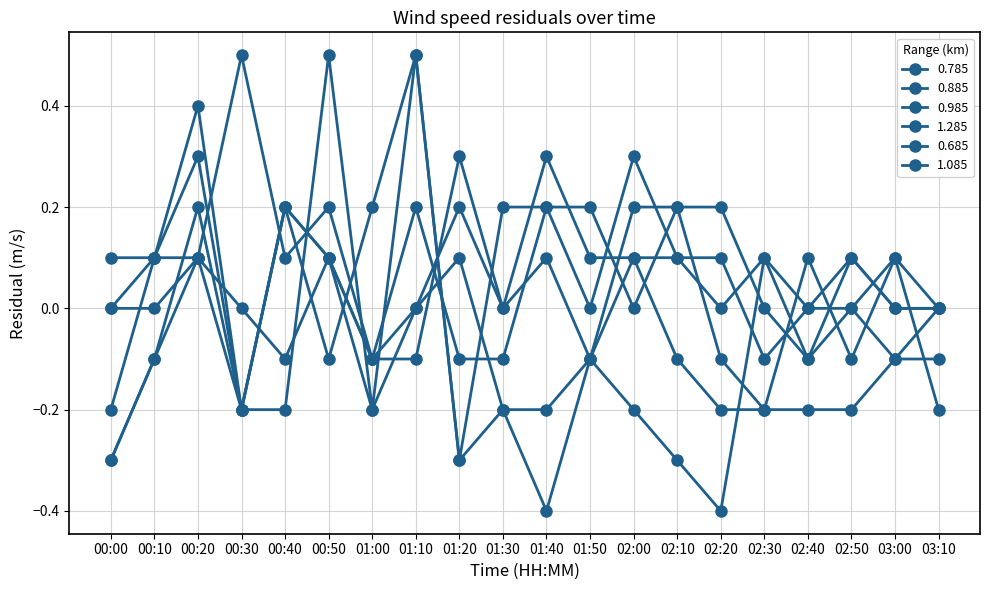

How many intersections are there between 1.085 and 1.285?

5